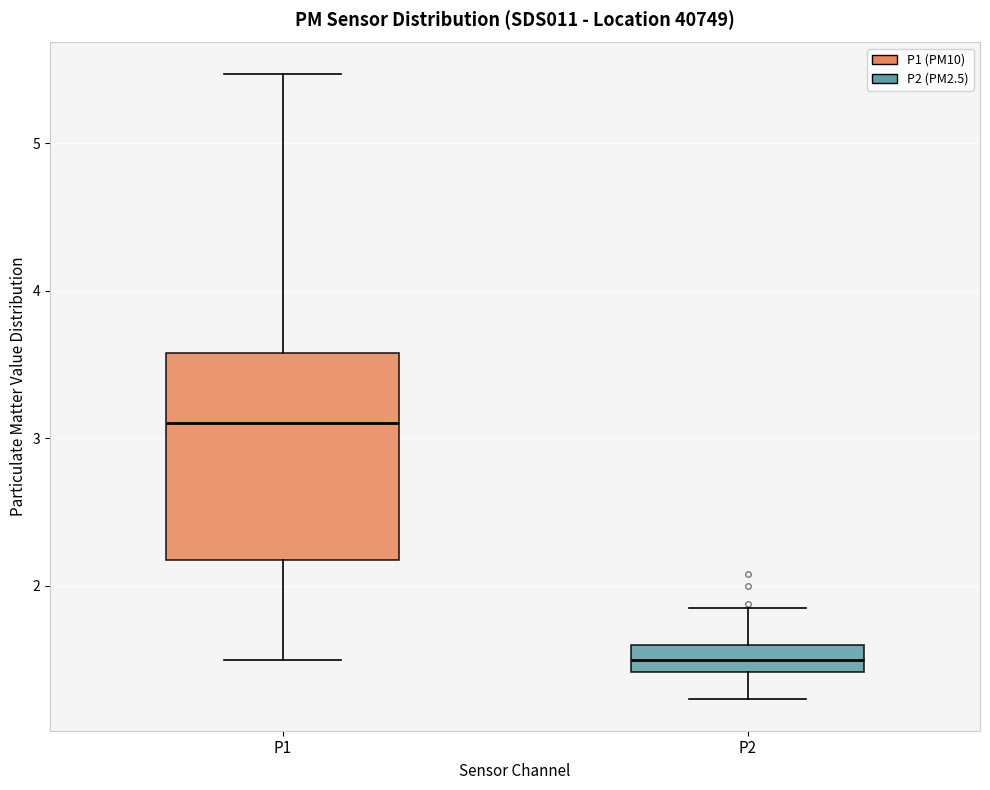

Which box has the highest median line?

P1